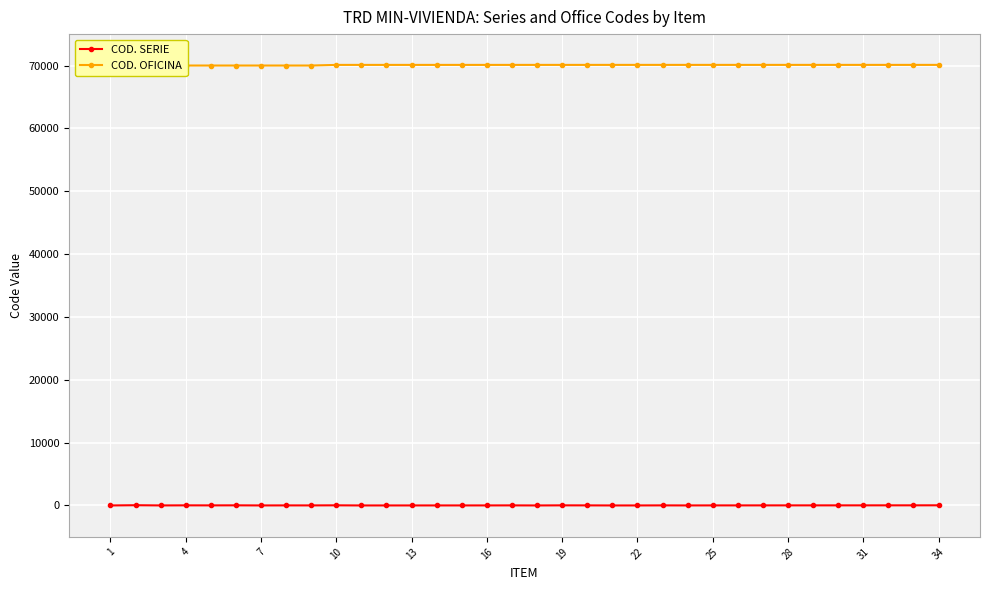

At how many categories does at least one series exceed 63728?

34